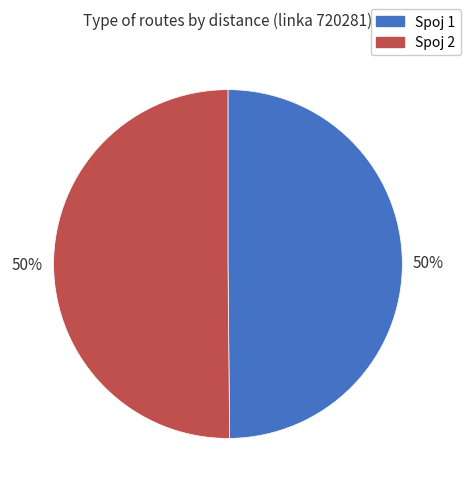

The Spoj 1 slice represents 50% of the pie. True or false?

True